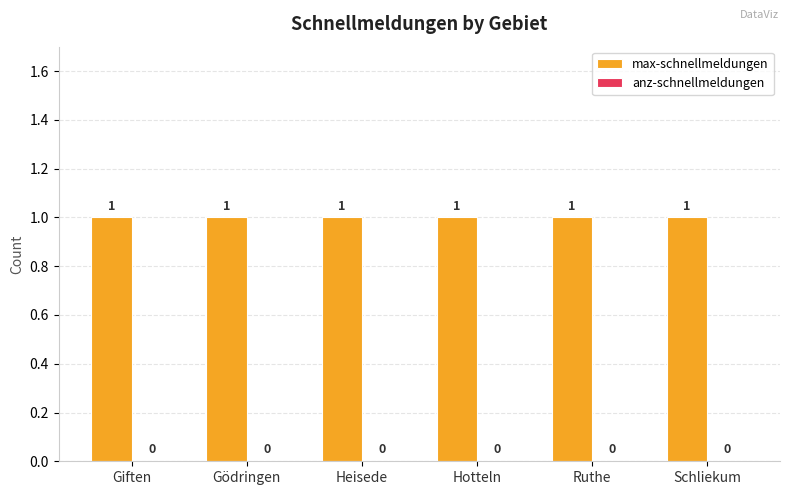

Which category has the highest value across all series?

Giften